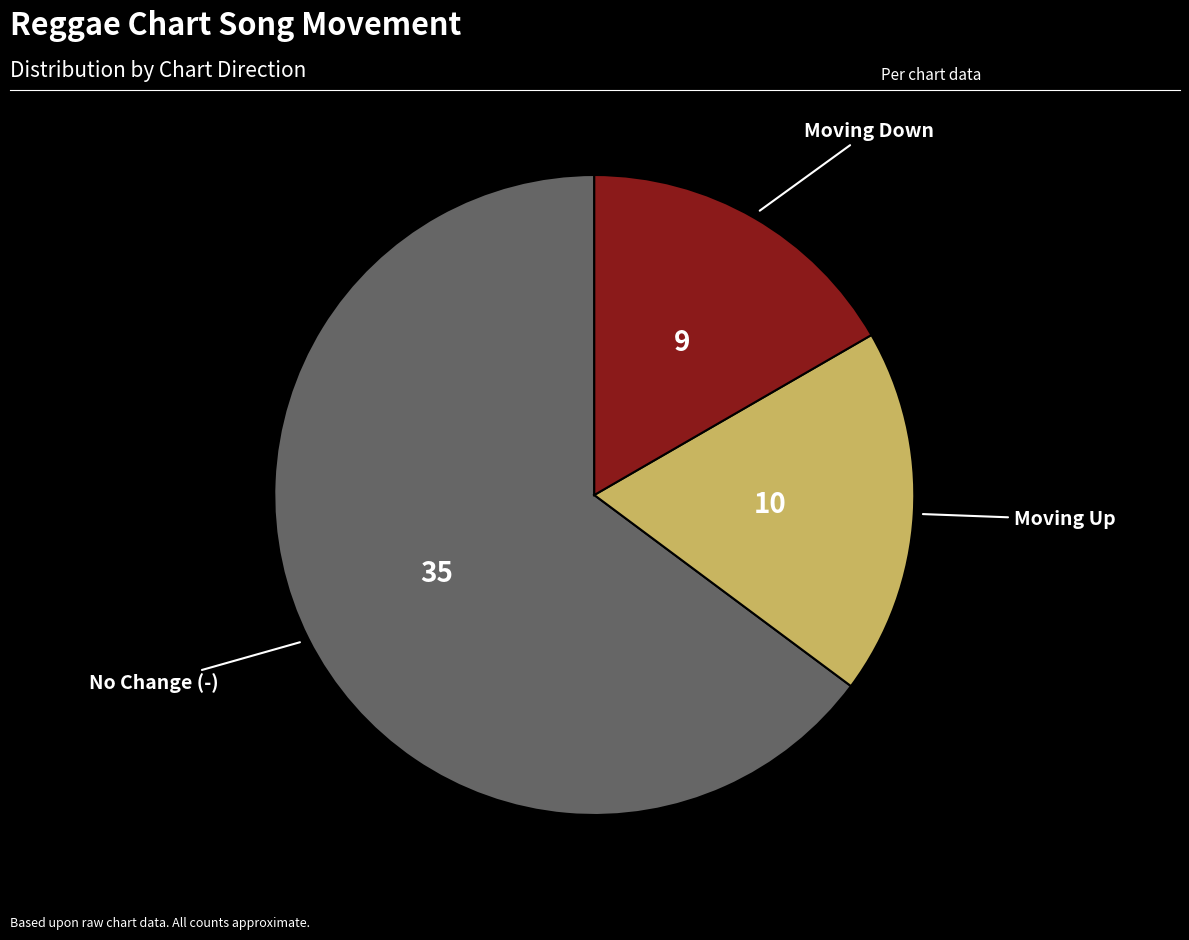

Does any single category account for the majority?

Yes